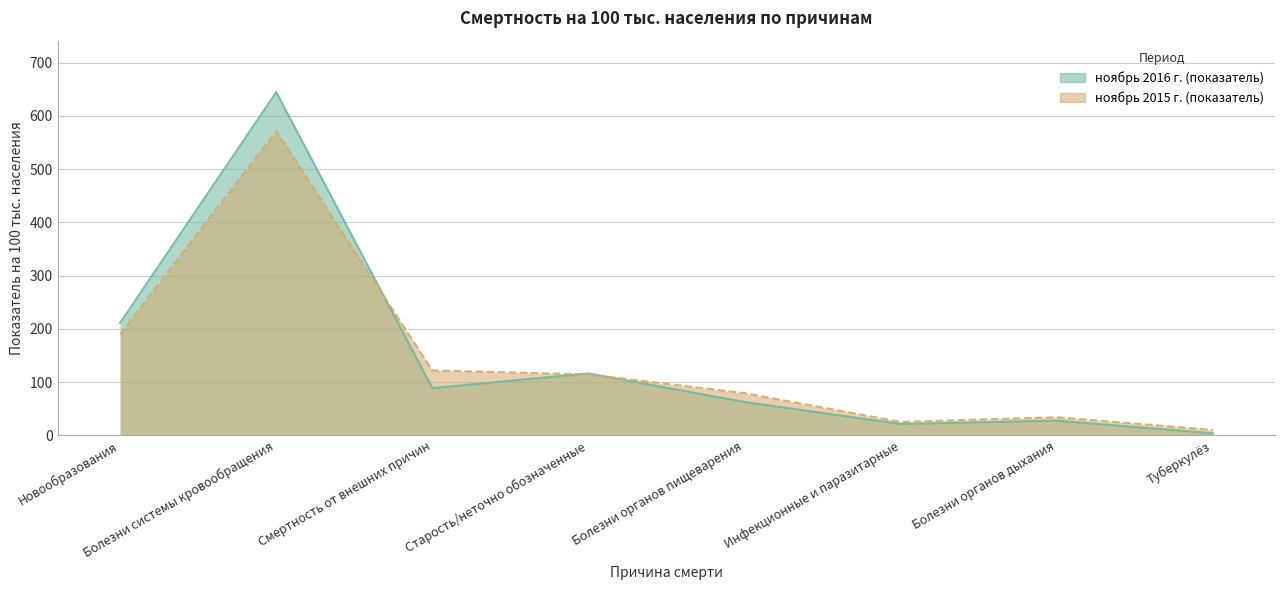

What is the difference between the maximum and minimum values in the ноябрь 2015 г. (показатель) series?

561.4